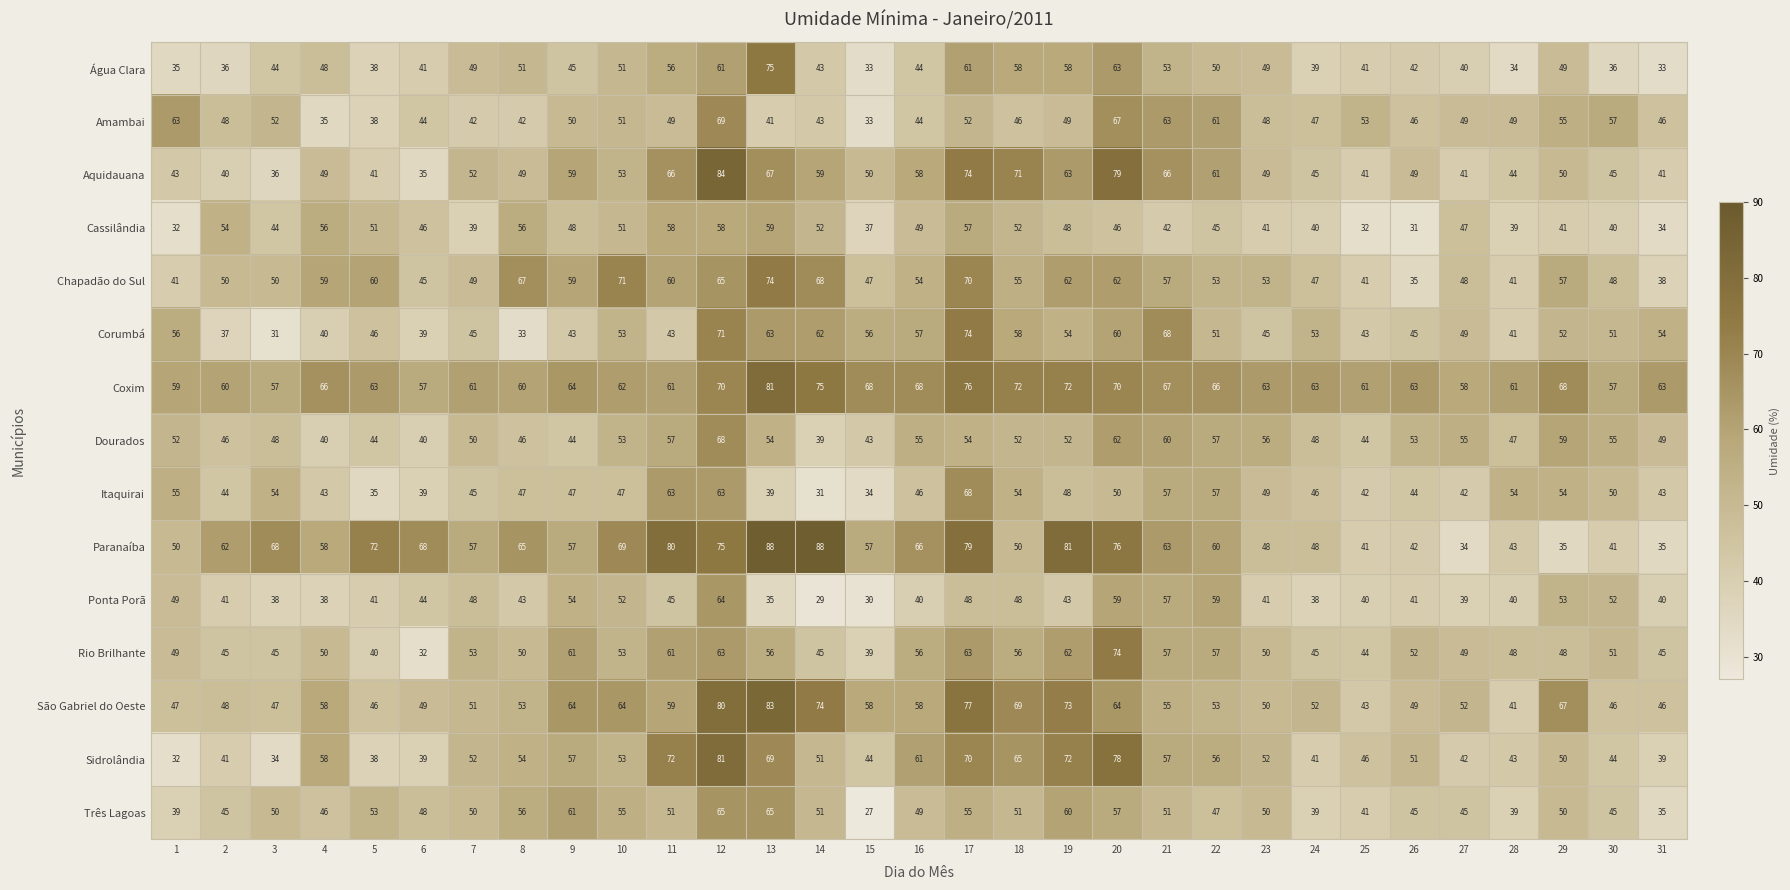

What is the sum of the Cassilândia values at 21 and 3?

86